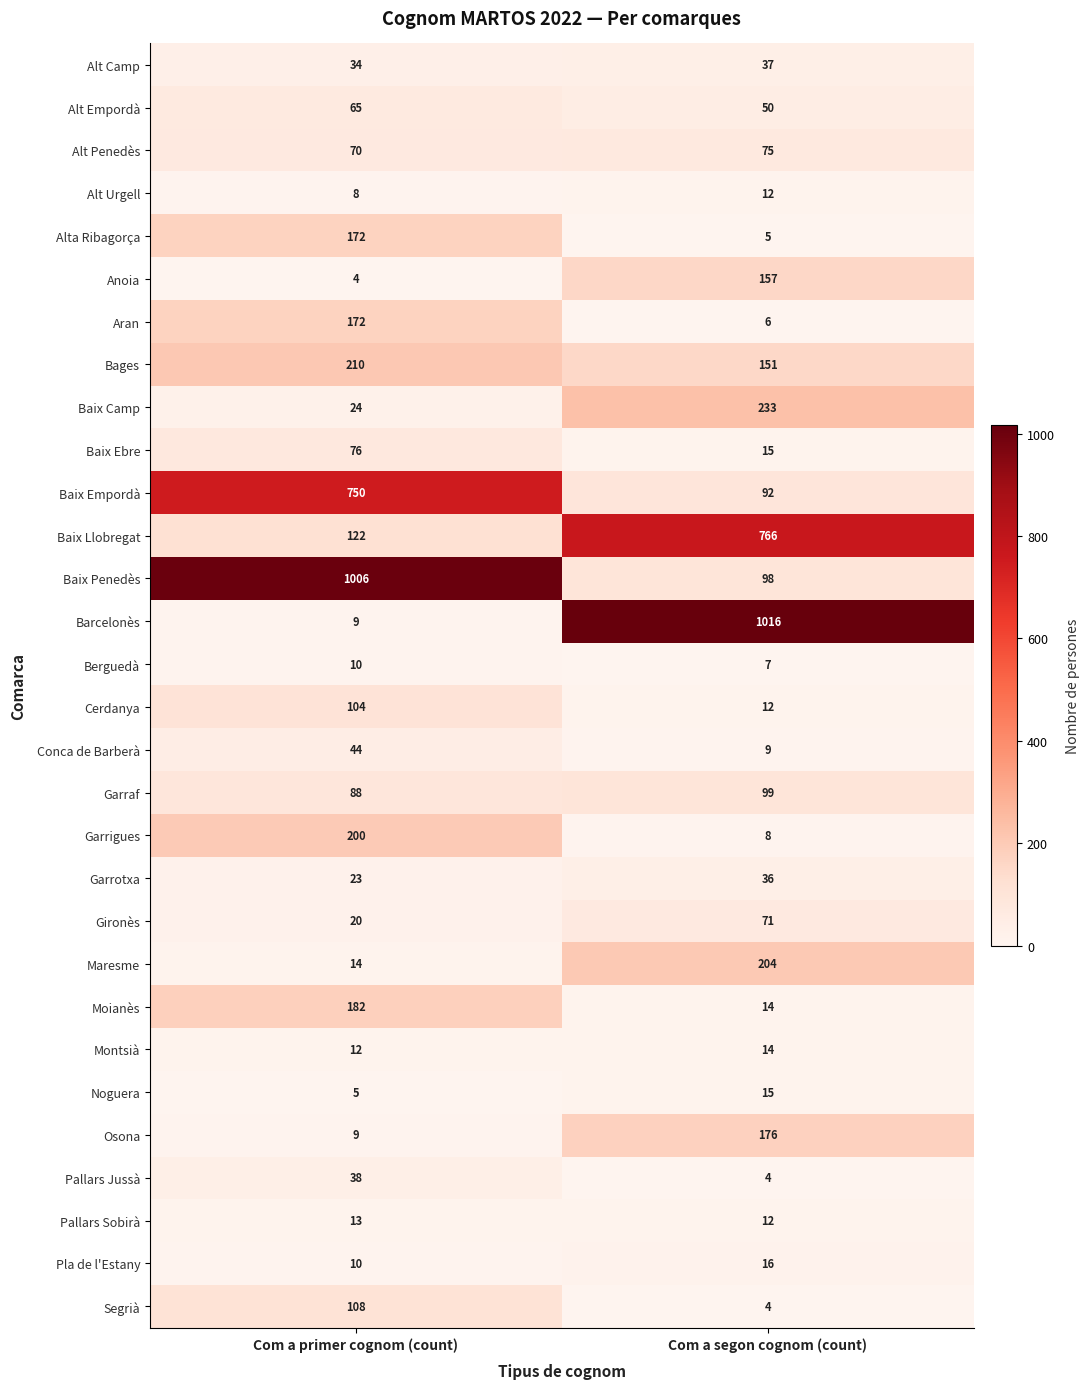

At which category is the sum across all series the highest?

Com a primer cognom (count)